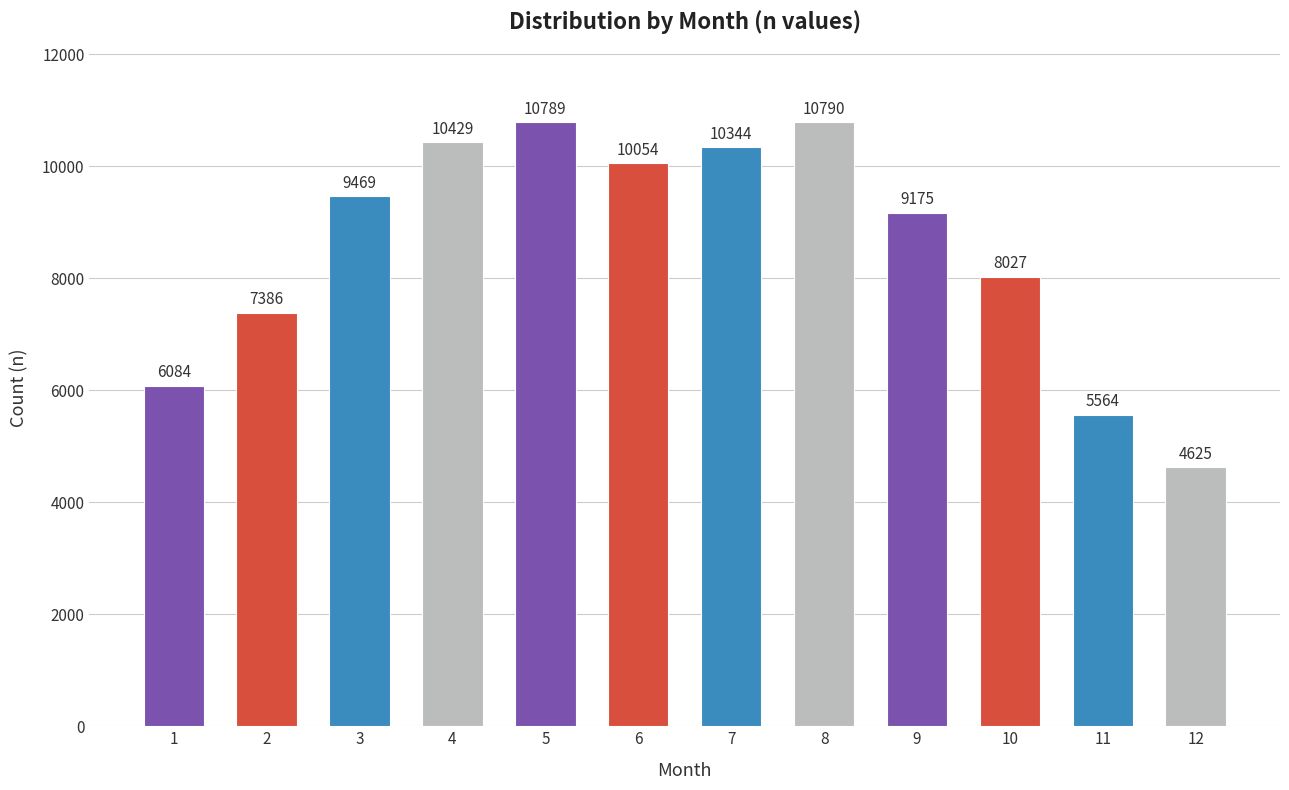

Rank the categories by value from lowest to highest.

12, 11, 1, 2, 10, 9, 3, 6, 7, 4, 5, 8